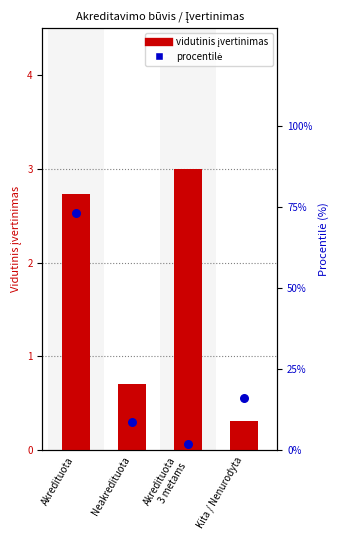

Which series has the largest Y range (max minus min)?

procentilė